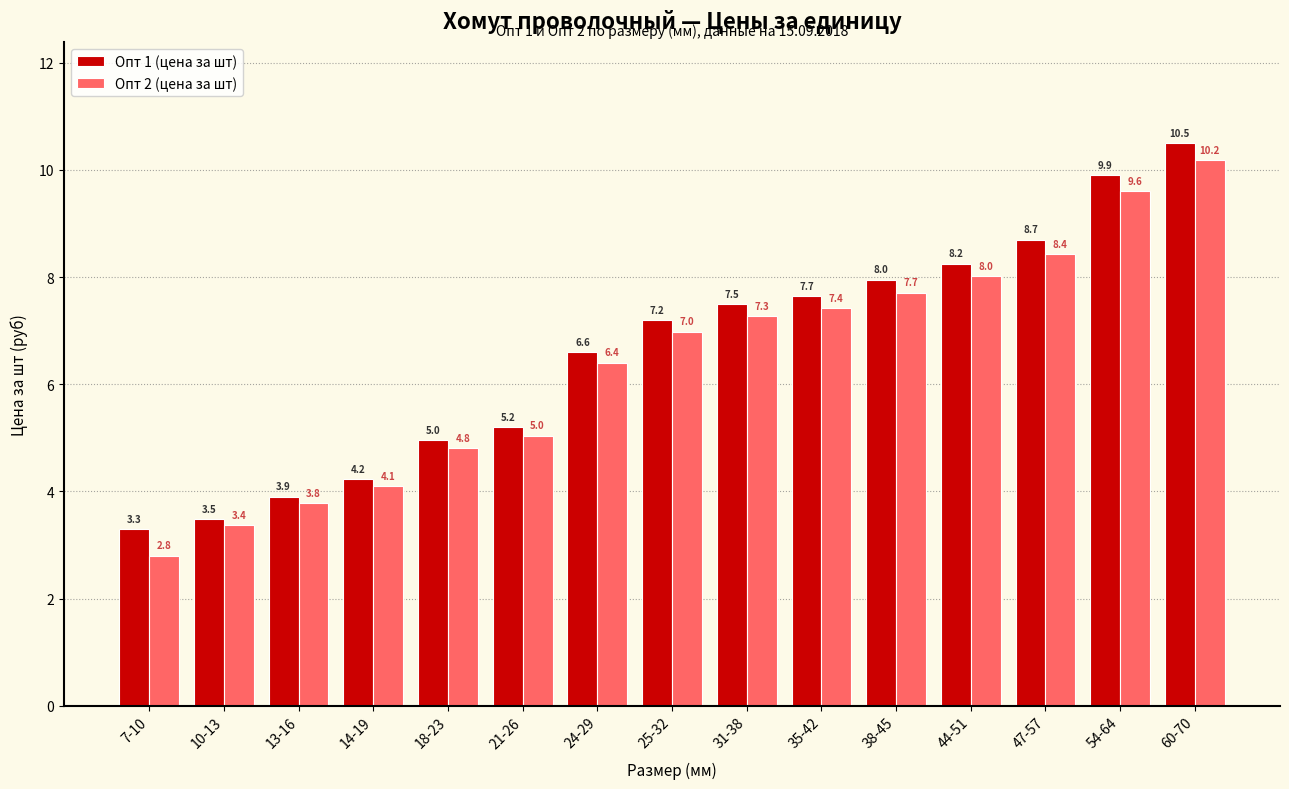

Which label corresponds to the largest value in the chart?

60-70